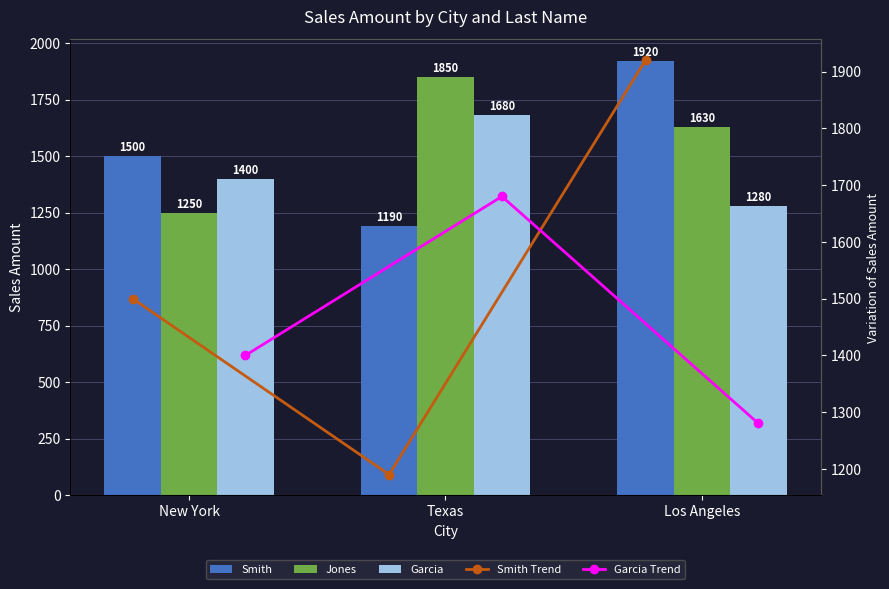

Reading left to right, what are all the values shown in this chart?

Smith: 1500	1190	1920
Jones: 1250	1850	1630
Garcia: 1400	1680	1280
Smith Trend: 1500	1190	1920
Garcia Trend: 1400	1680	1280